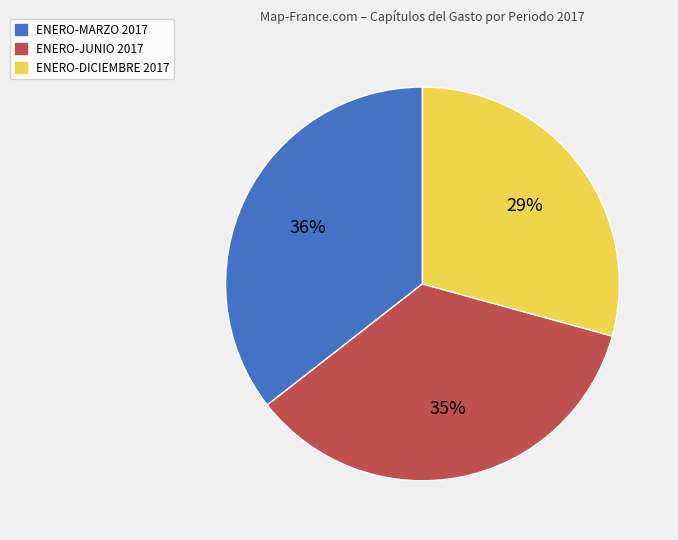

Does any single category account for the majority?

No